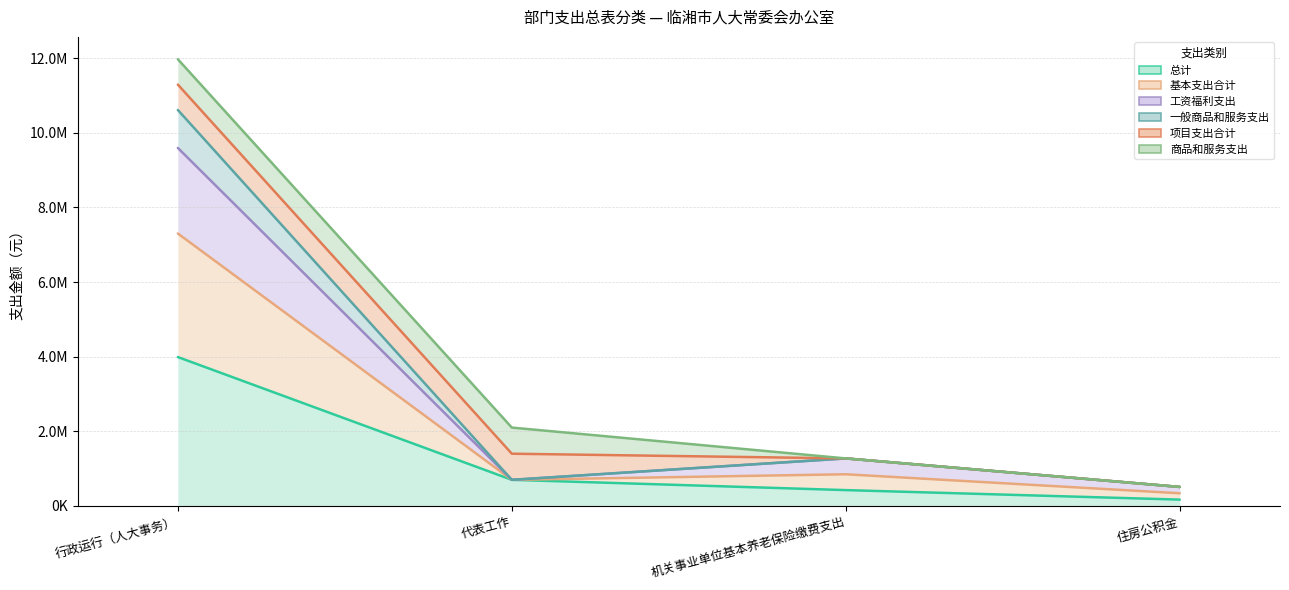

True or false: 总计 and 基本支出合计 cross at least once.

False